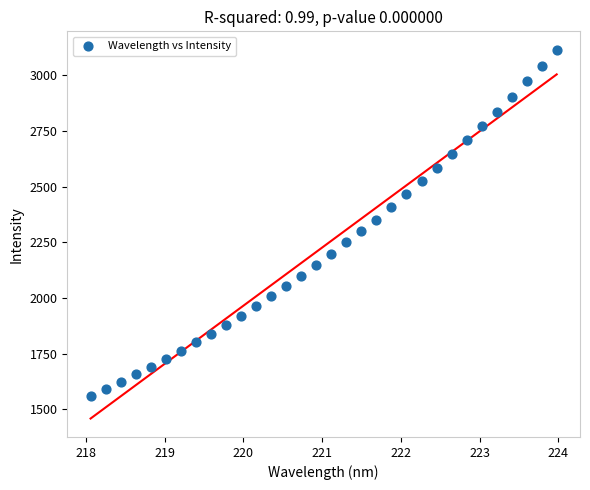

What is the range of Y values (max minus min)?

1553.8